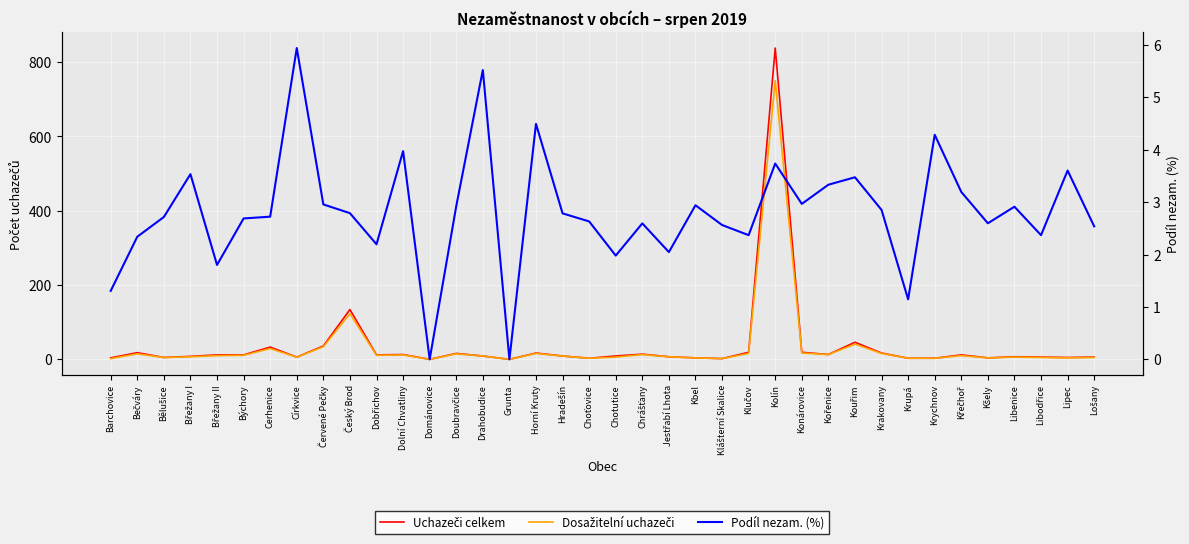

Is the value of Podíl nezam. (%) at Bečváry greater than the value of Uchazeči celkem at Chotutice?

No